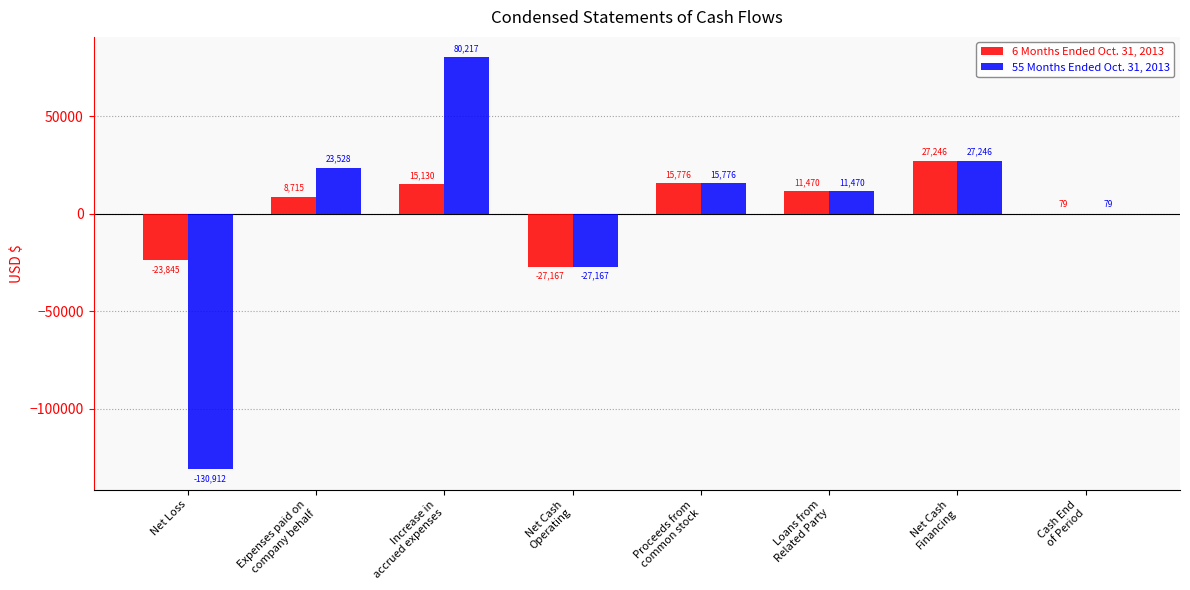

What is the total value across all series at Net Loss?

-154757